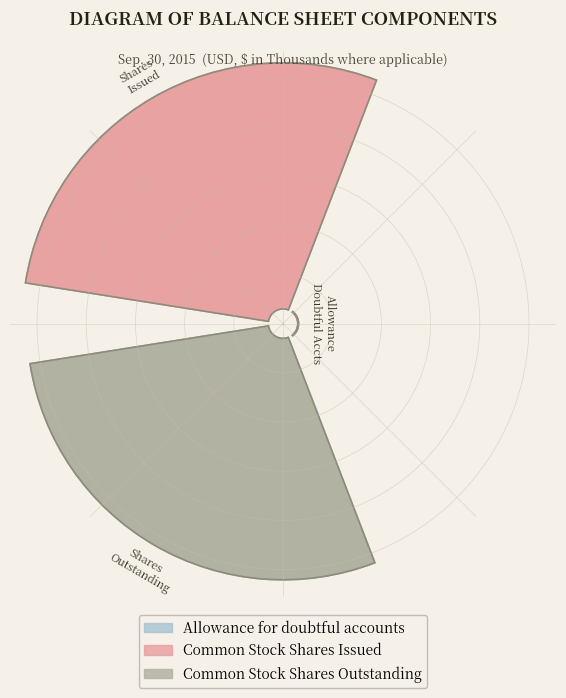

To the nearest percent, what is the combined percentage of Allowance for doubtful accounts and Common Stock Shares Outstanding?

50%